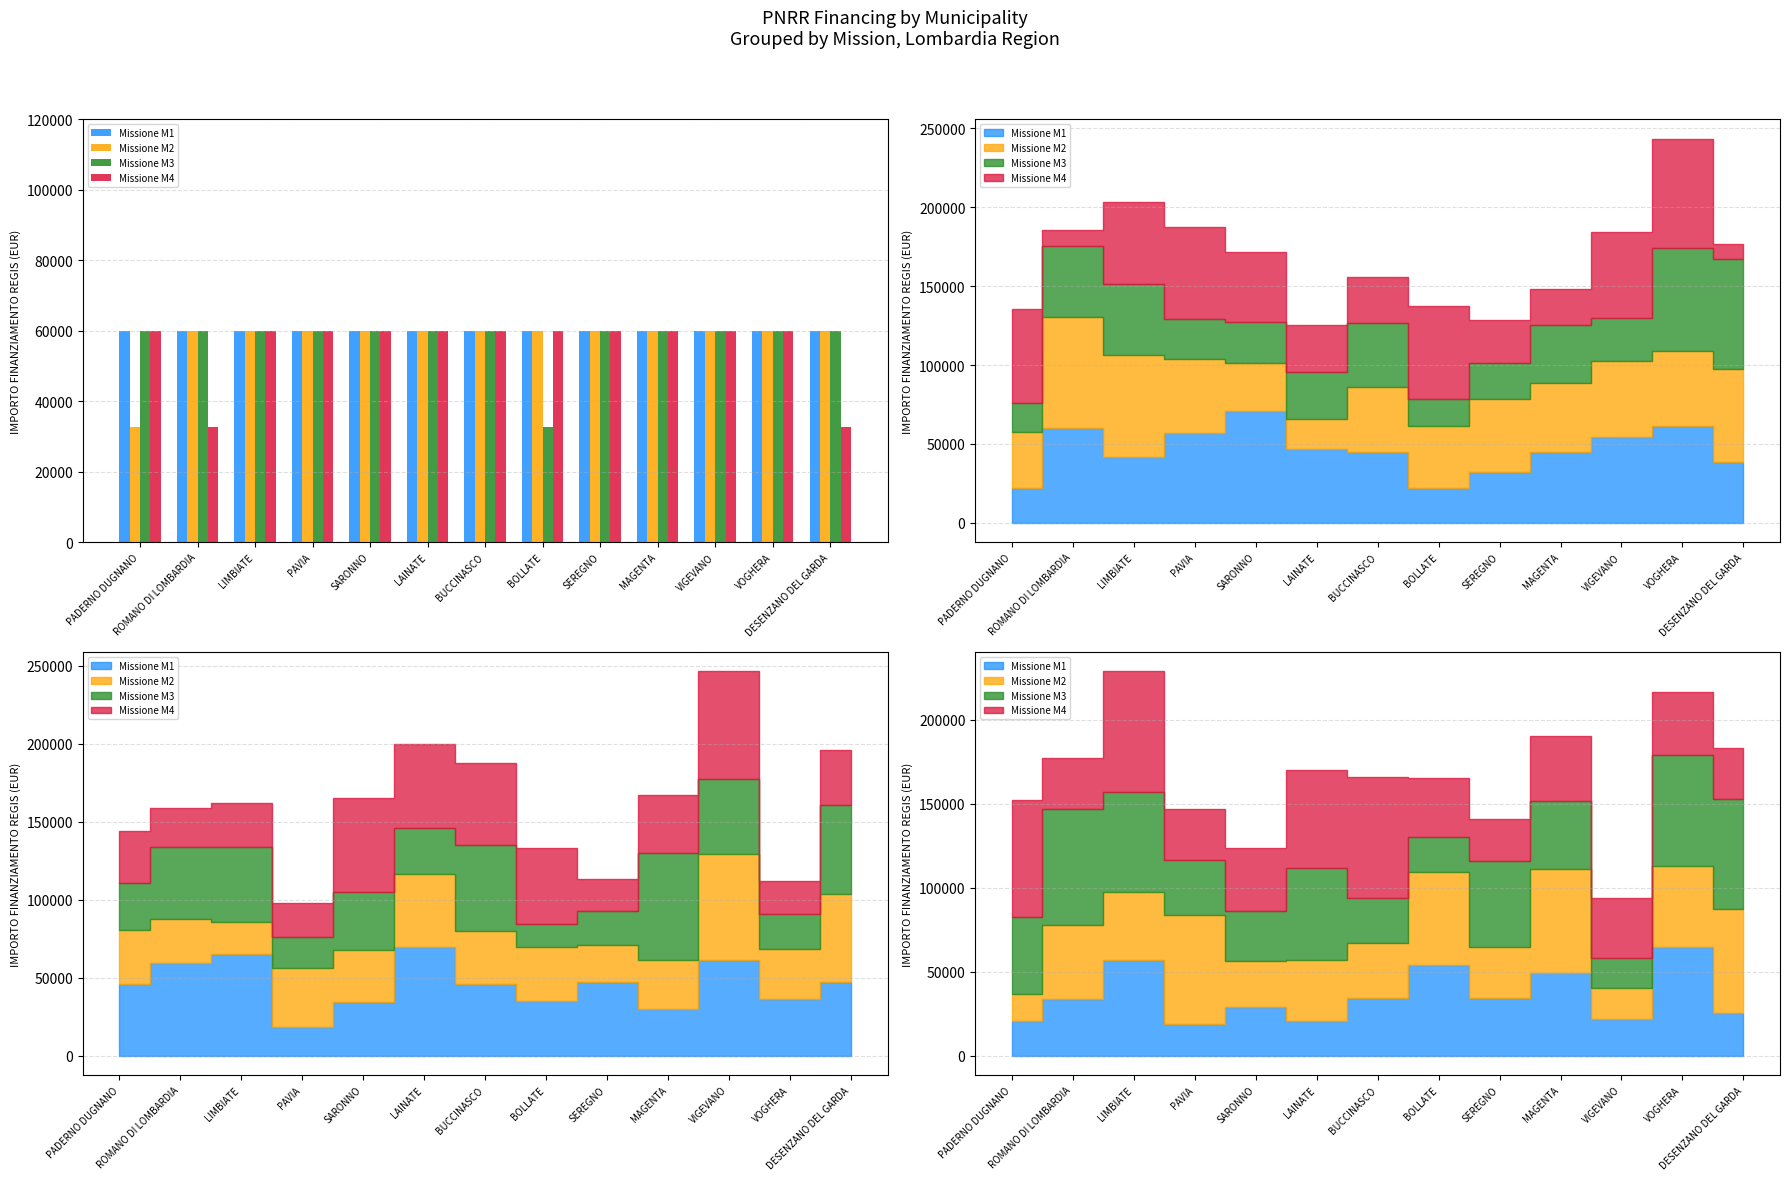

Between PADERNO DUGNANO and LIMBIATE, which series saw the biggest shift?

Missione M2